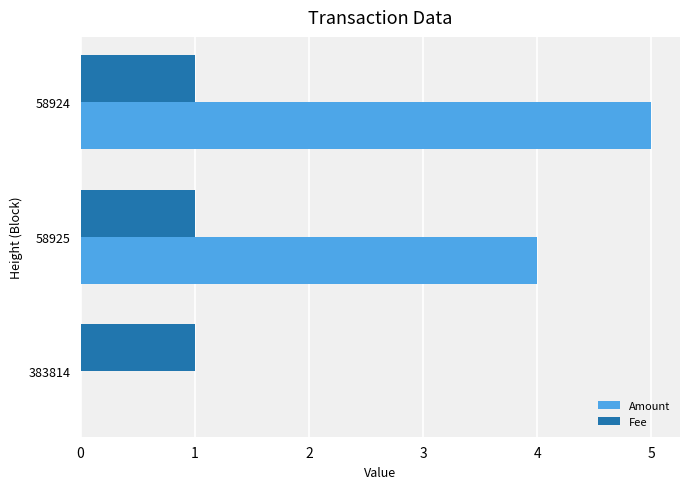

What is the highest value of the Amount series?

5